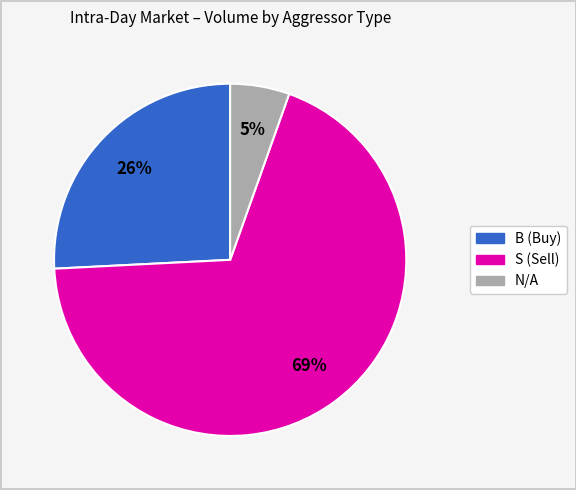

Does any single category account for the majority?

Yes